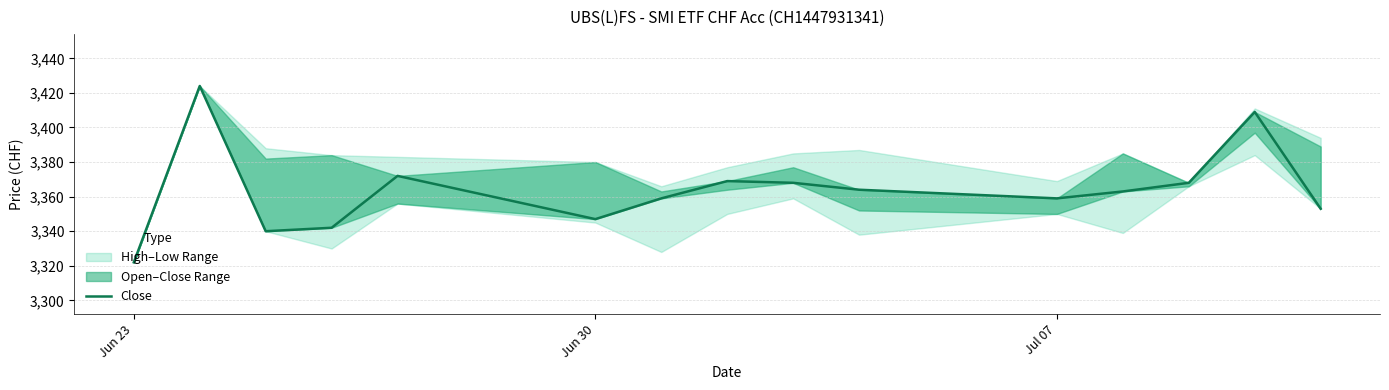

How many points are higher than both their immediate neighbors (excluding endpoints)?

4